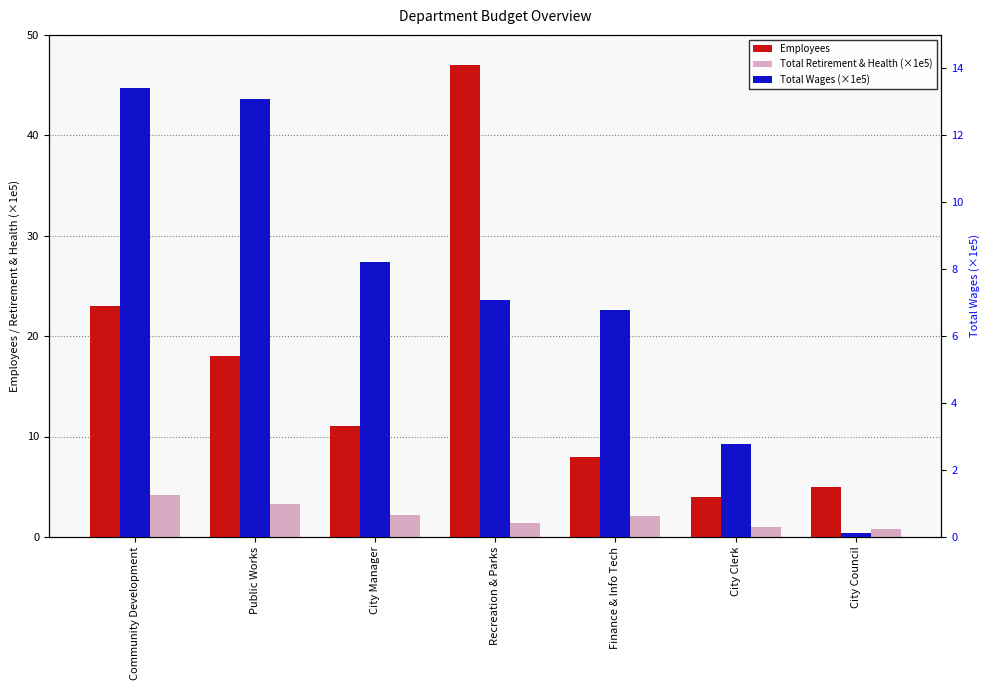

The value of Employees at City Clerk is 4.0. True or false?

True